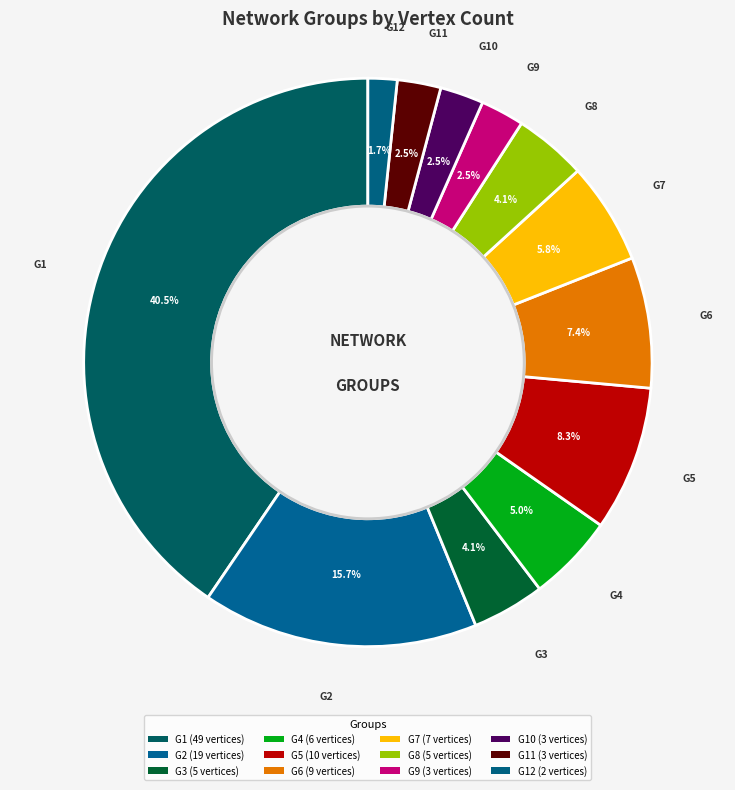

Count the number of slices in the pie.

12